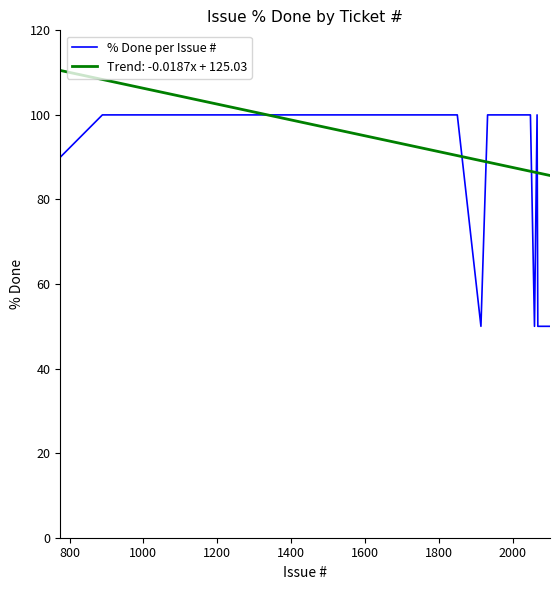

What is the minimum value for % Done per Issue #?

50.0